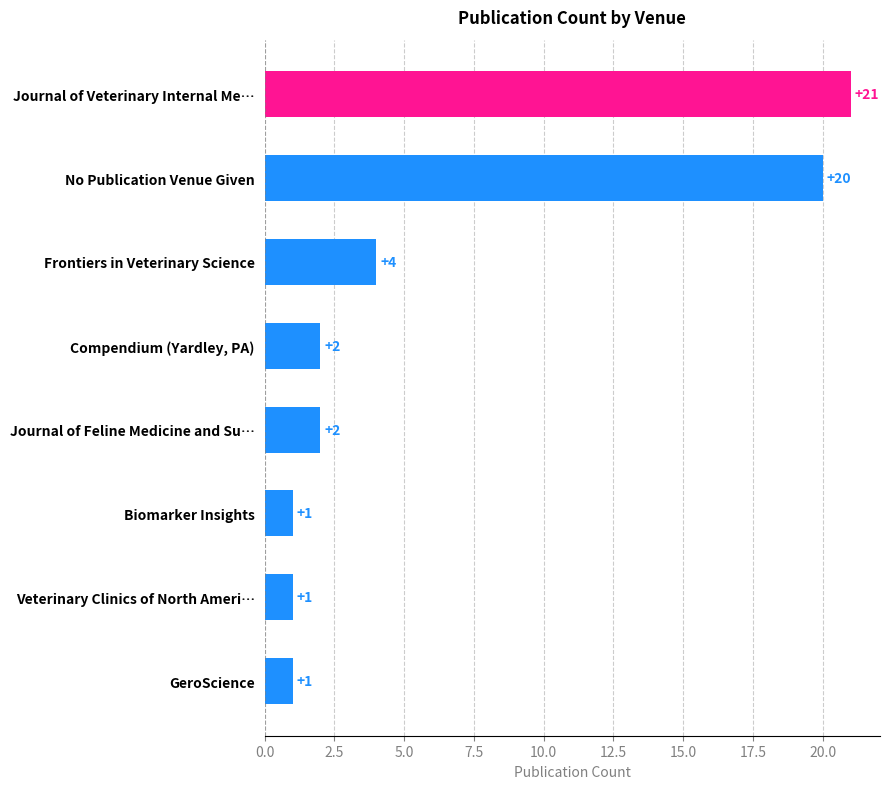

What is the sum of all values?

52